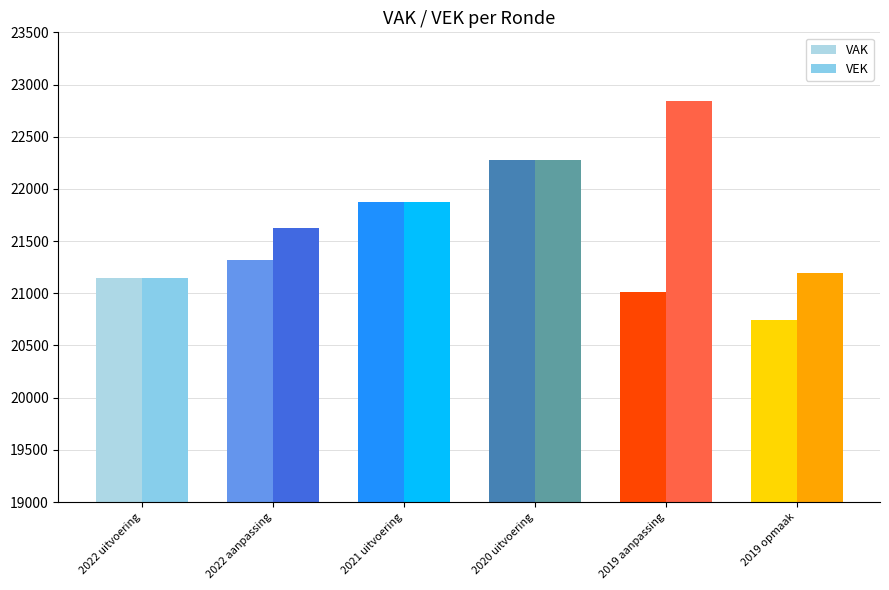

Count the number of categories in the chart.

6